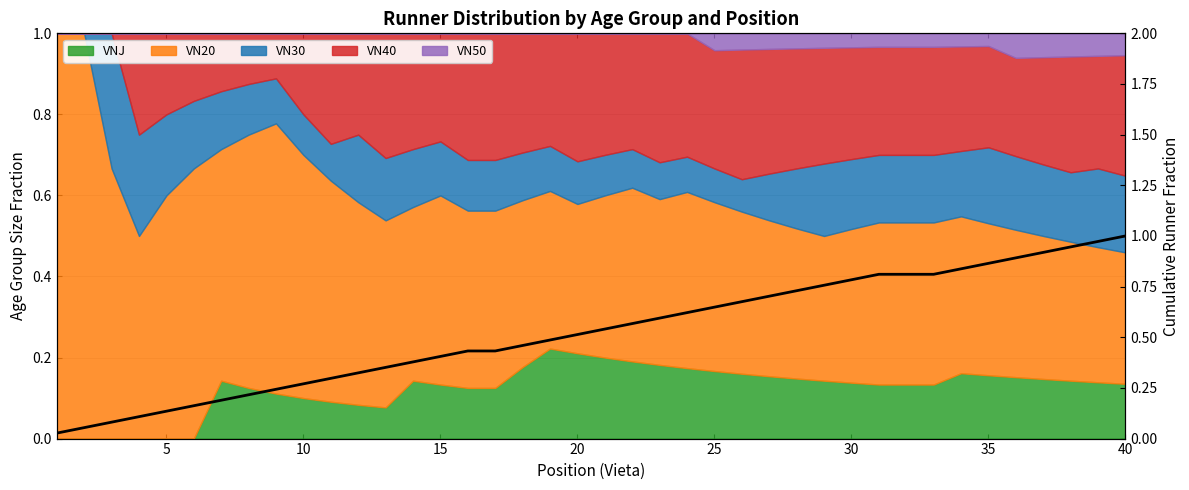

What is the sum of all values?

21.1